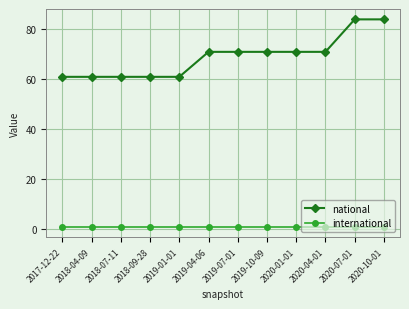

Which series changed the most between 2020-04-01 and 2020-07-01?

national